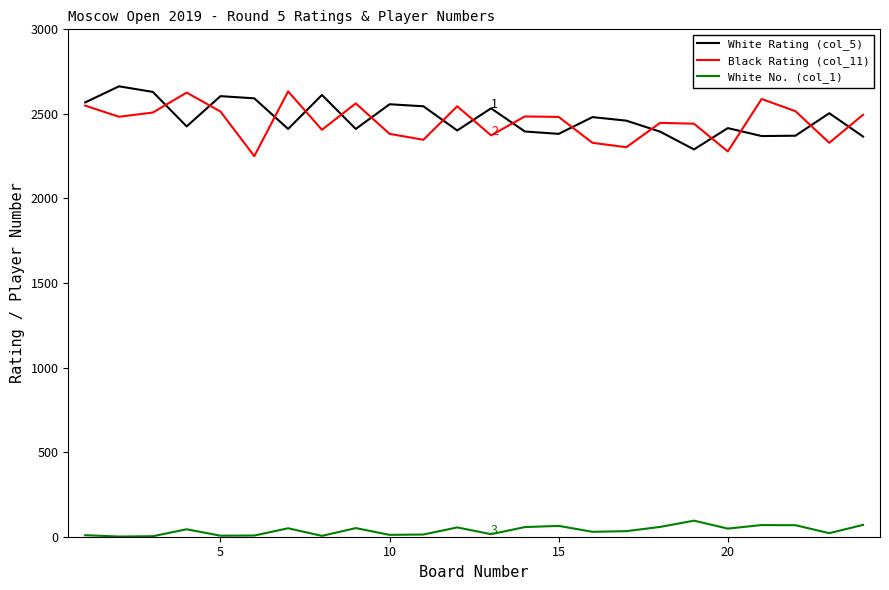

True or false: Black Rating (col_11) and White No. (col_1) cross at least once.

False